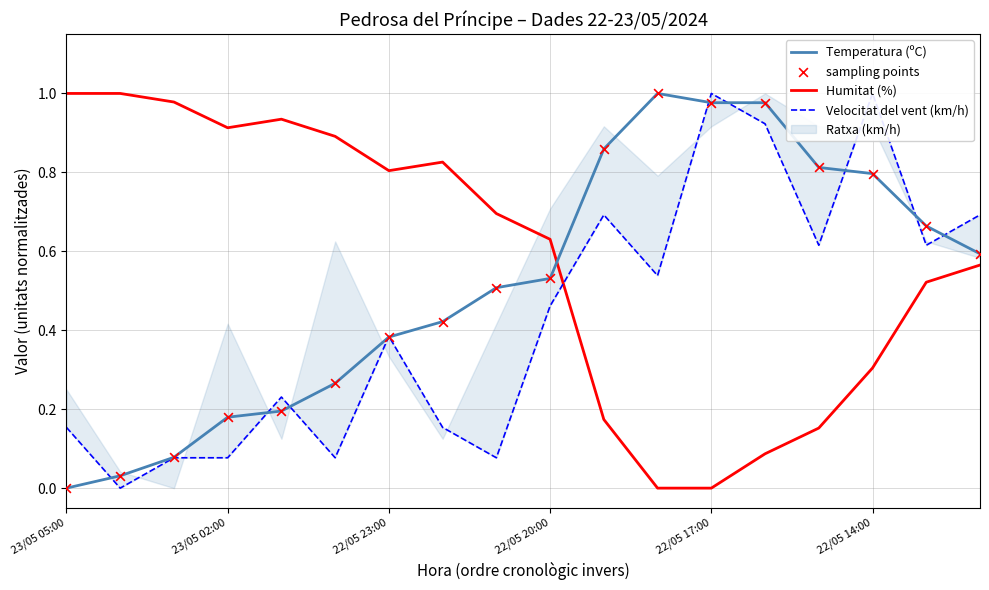

At how many categories does at least one series exceed 0?

18